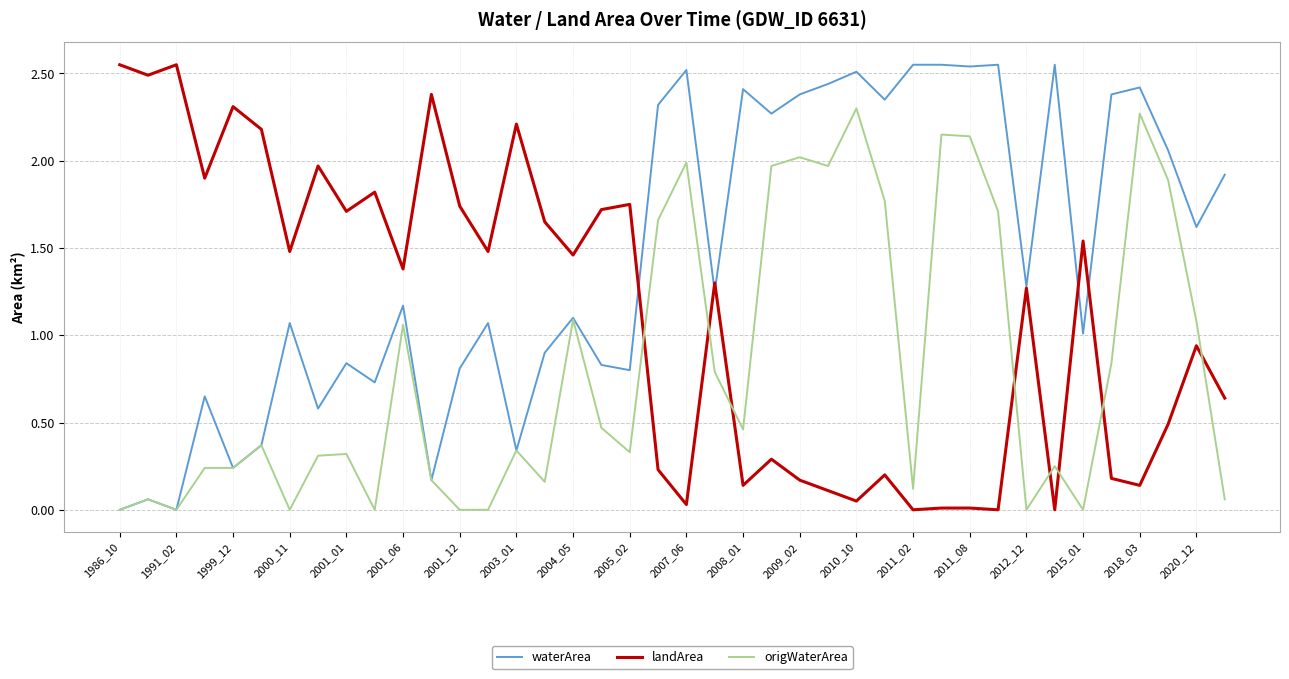

Rank the series by their average value, from highest to lowest.

waterArea, landArea, origWaterArea